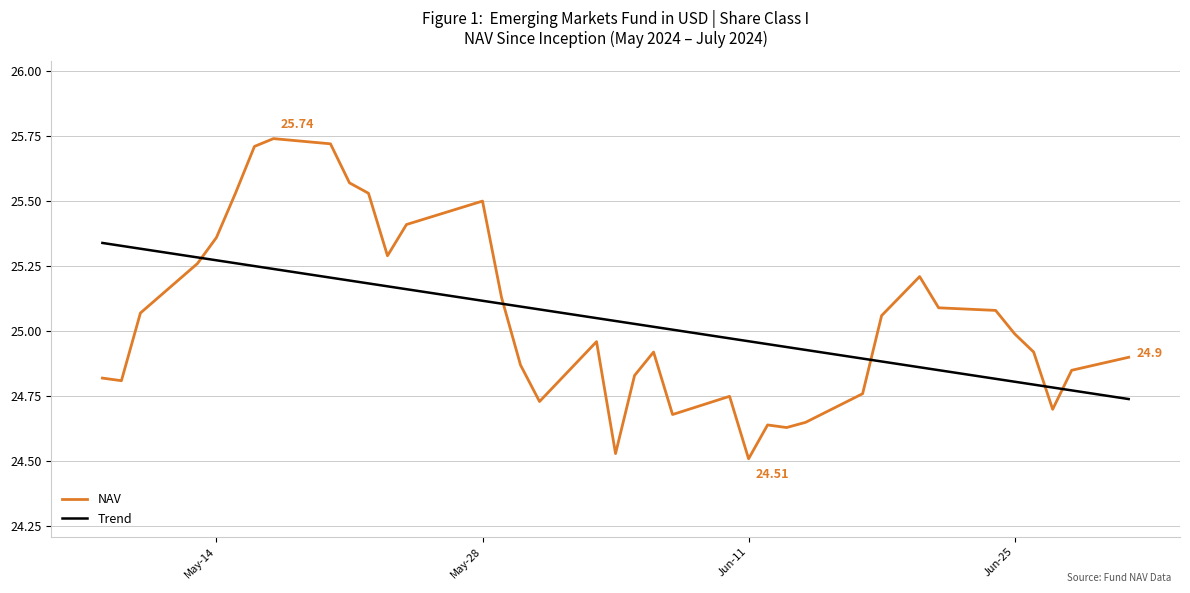

Which series has the widest spread of values?

NAV